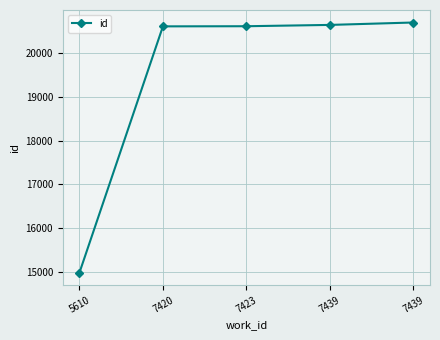

What is the value of the 4th point from the left?

20643